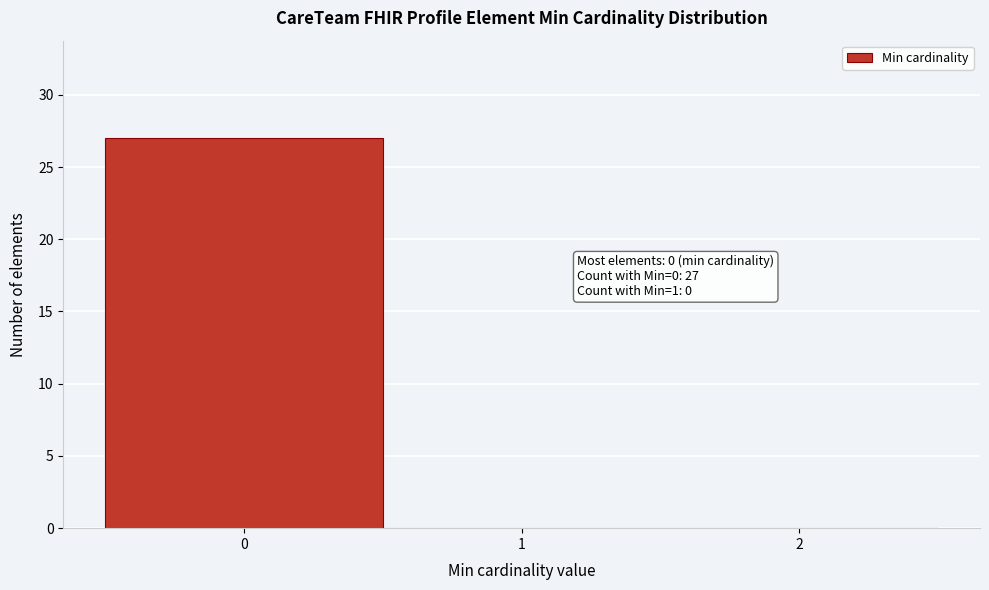

Which range on the x-axis has the tallest bar?

-0.5 to 0.5